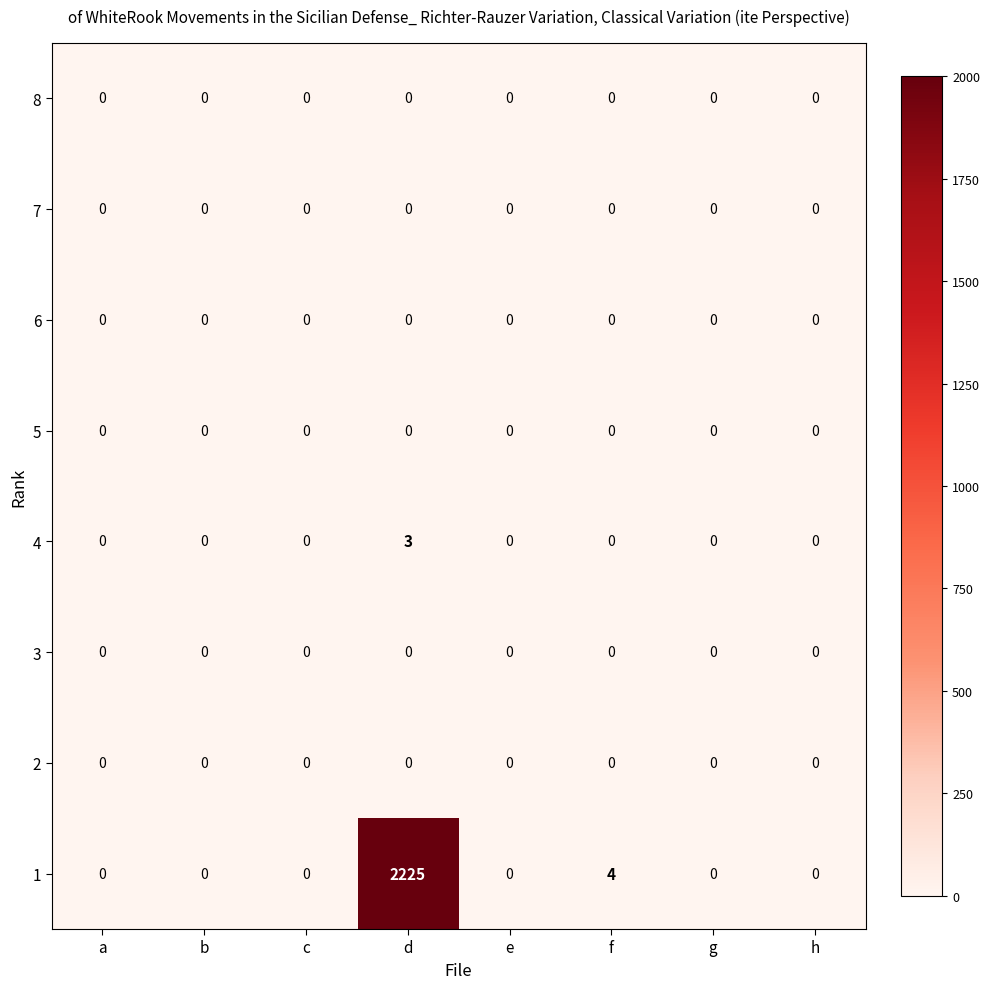

What is the maximum value shown in the chart?

2225